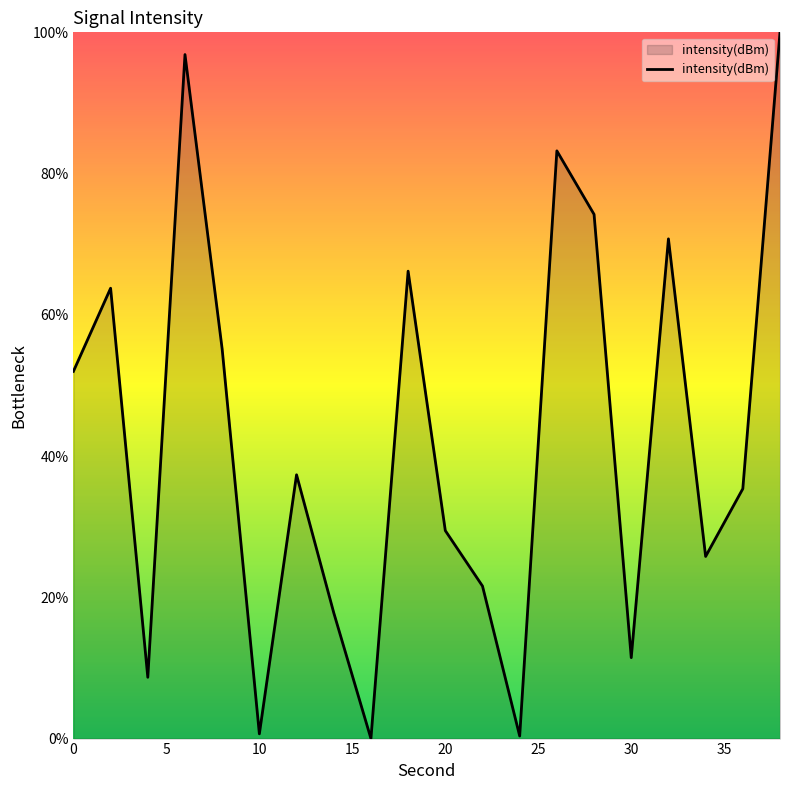

What is the maximum value shown in the chart?

100.0